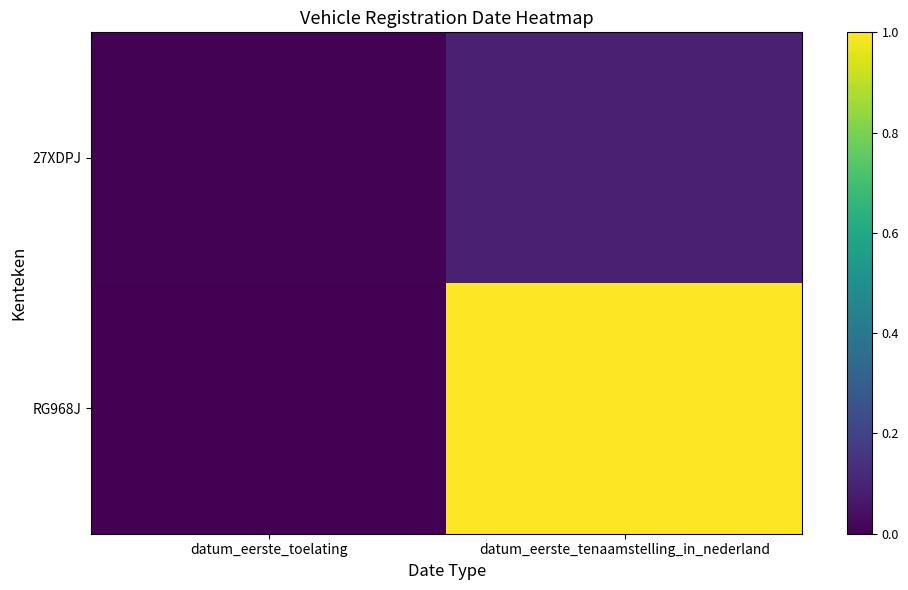

Count the number of categories in the chart.

2